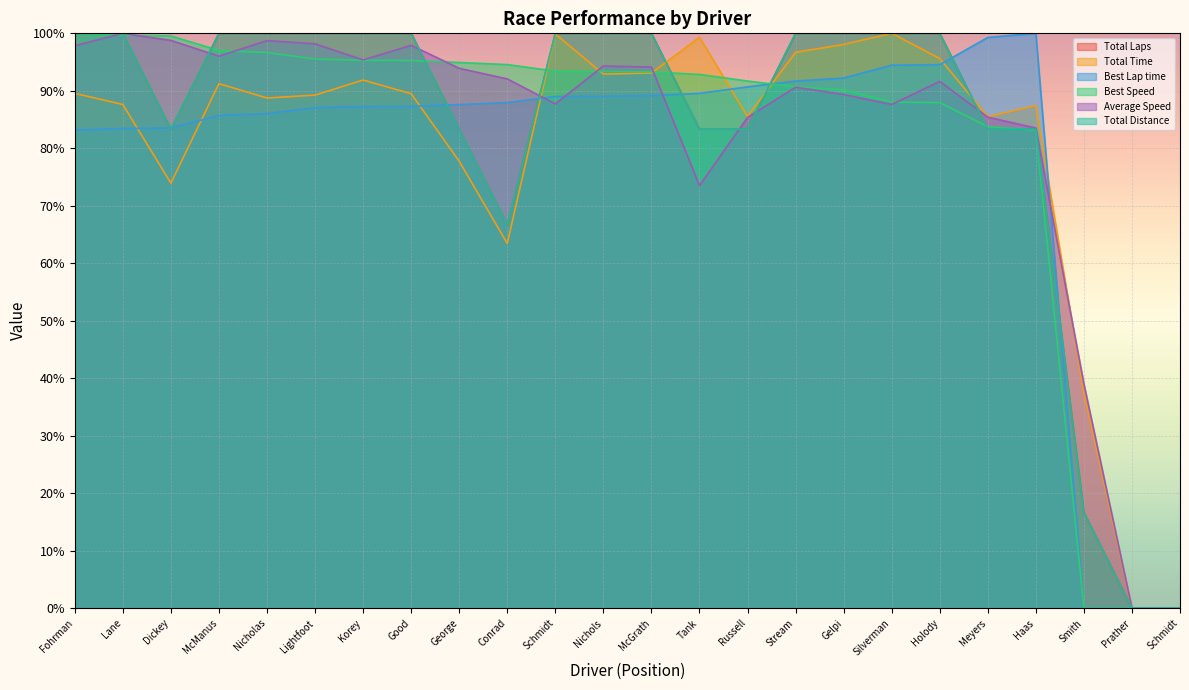

How many interior local valleys does the Total Laps series have?

2